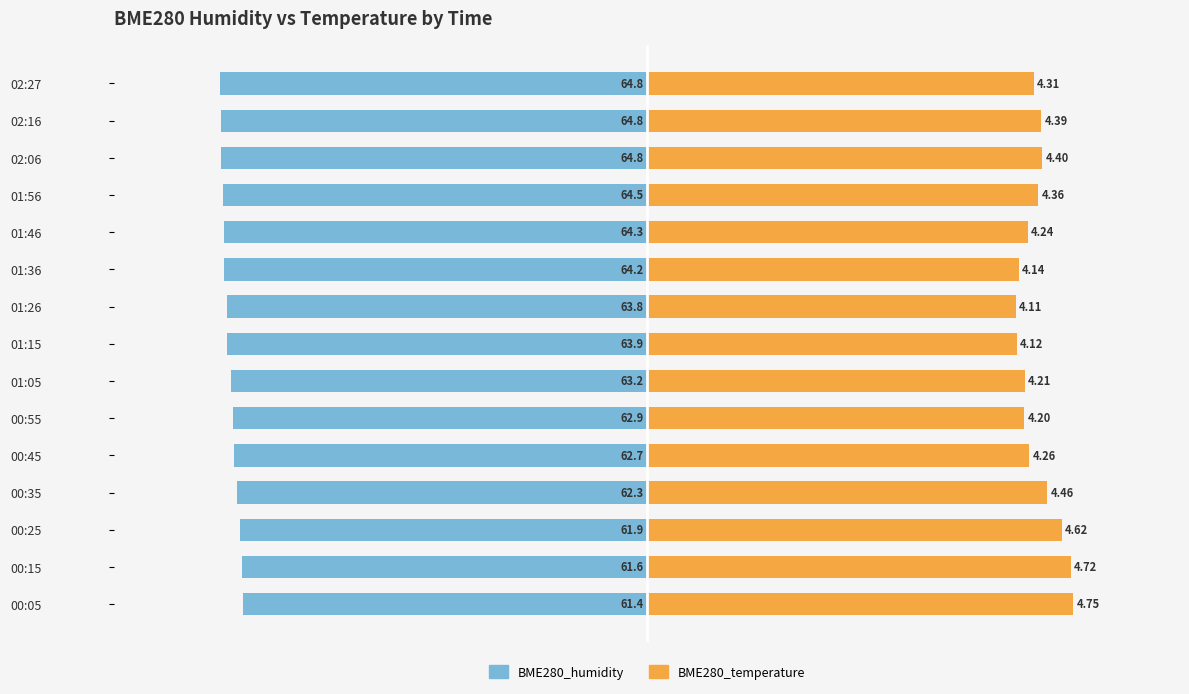

What is the value of the BME280_humidity bar at the 6th from the left?

-62.9